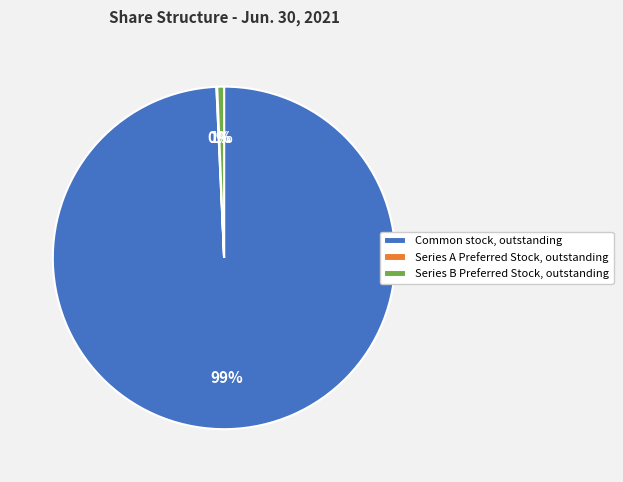

Does Series B Preferred Stock, outstanding represent more than half of the total?

No